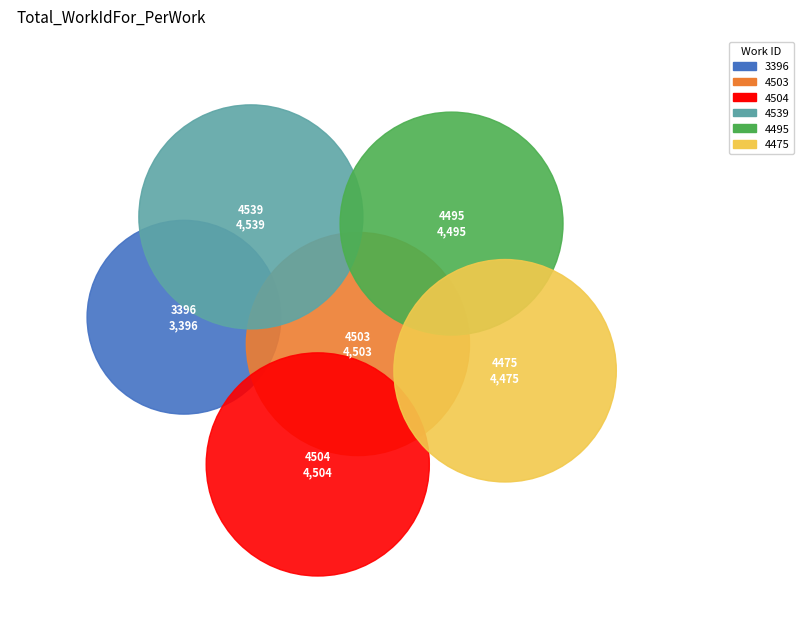

To the nearest percent, what is the difference between the largest and smallest slice percentages?

4%